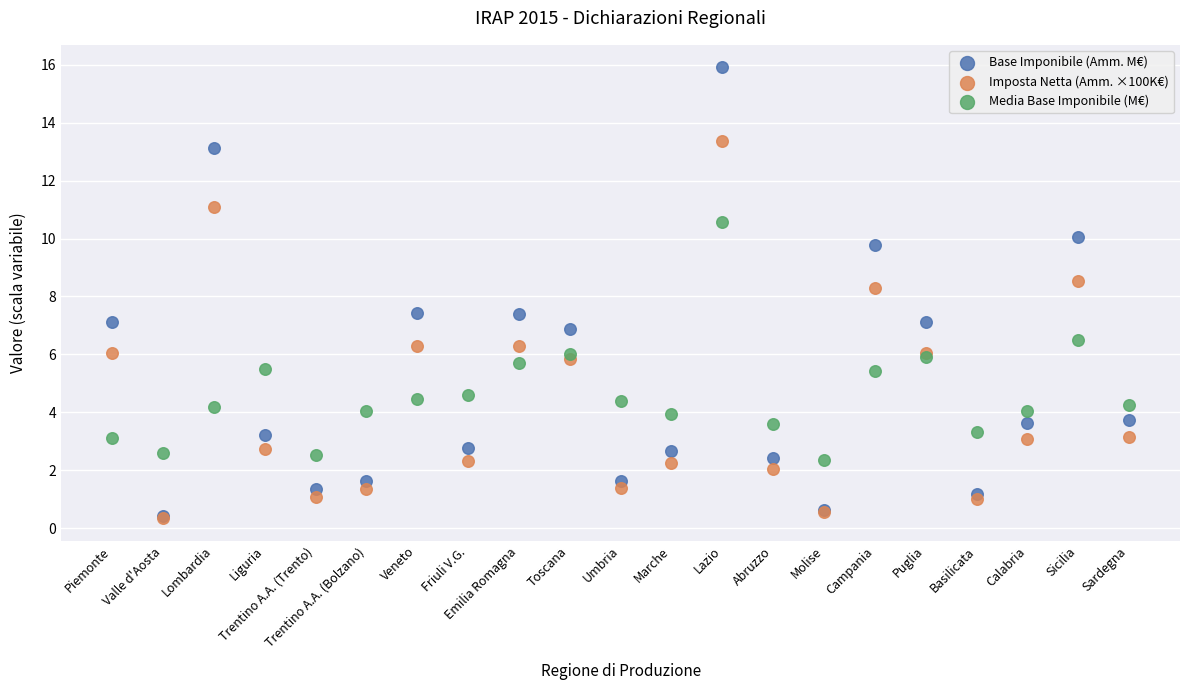

Which series has the largest Y range (max minus min)?

Base Imponibile (Amm. M€)